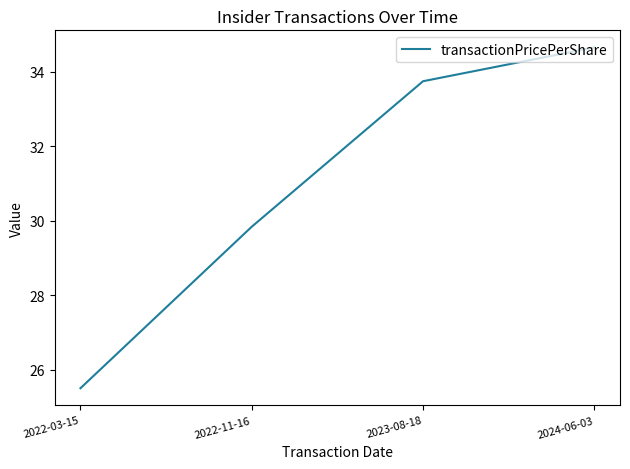

Approximately how many times larger is the value at 2024-06-03 compared to 2023-08-18?

1.0